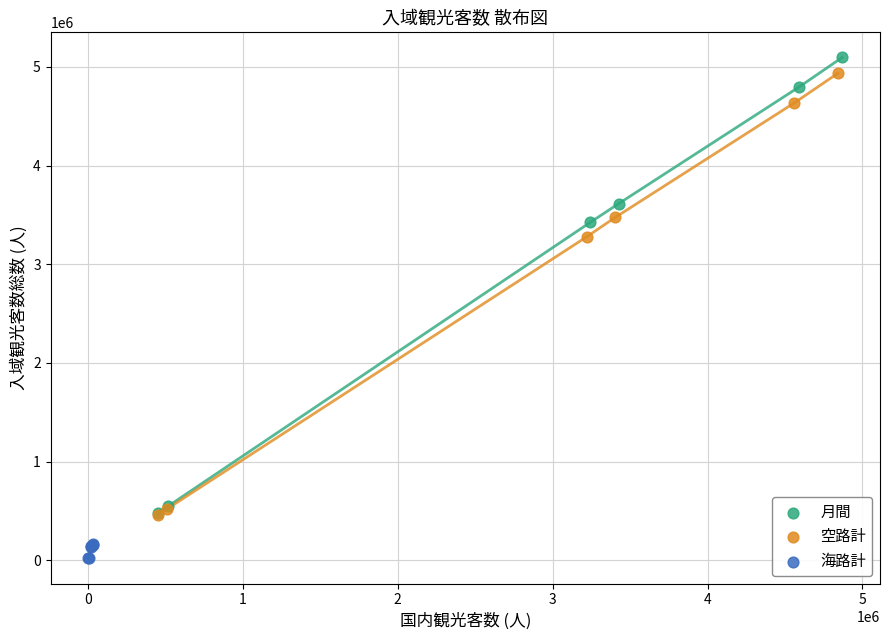

Which series reaches the minimum Y coordinate?

海路計